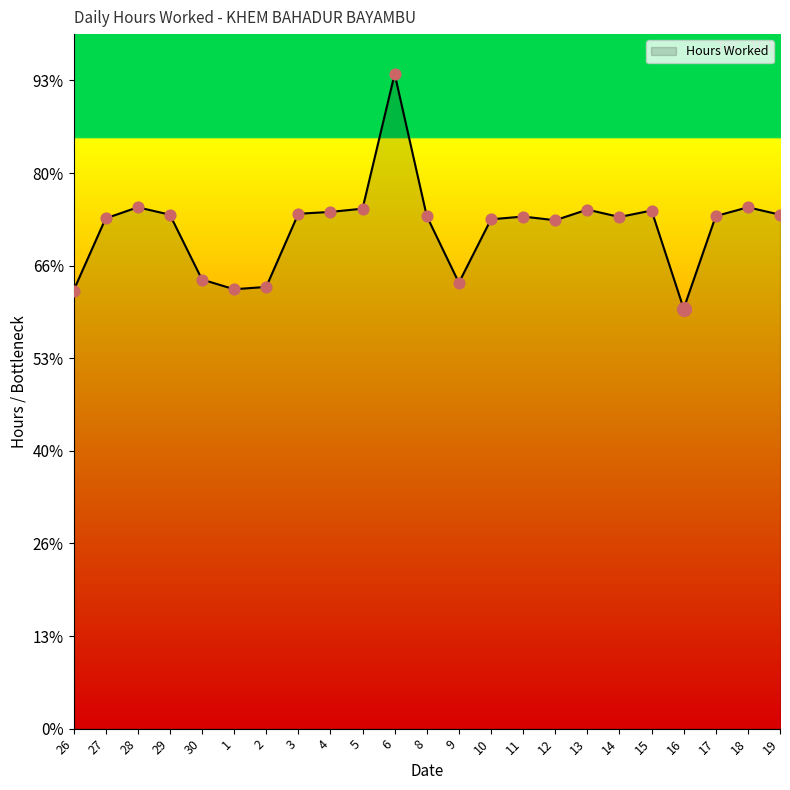

Which has a higher value, 11 or 13?

13